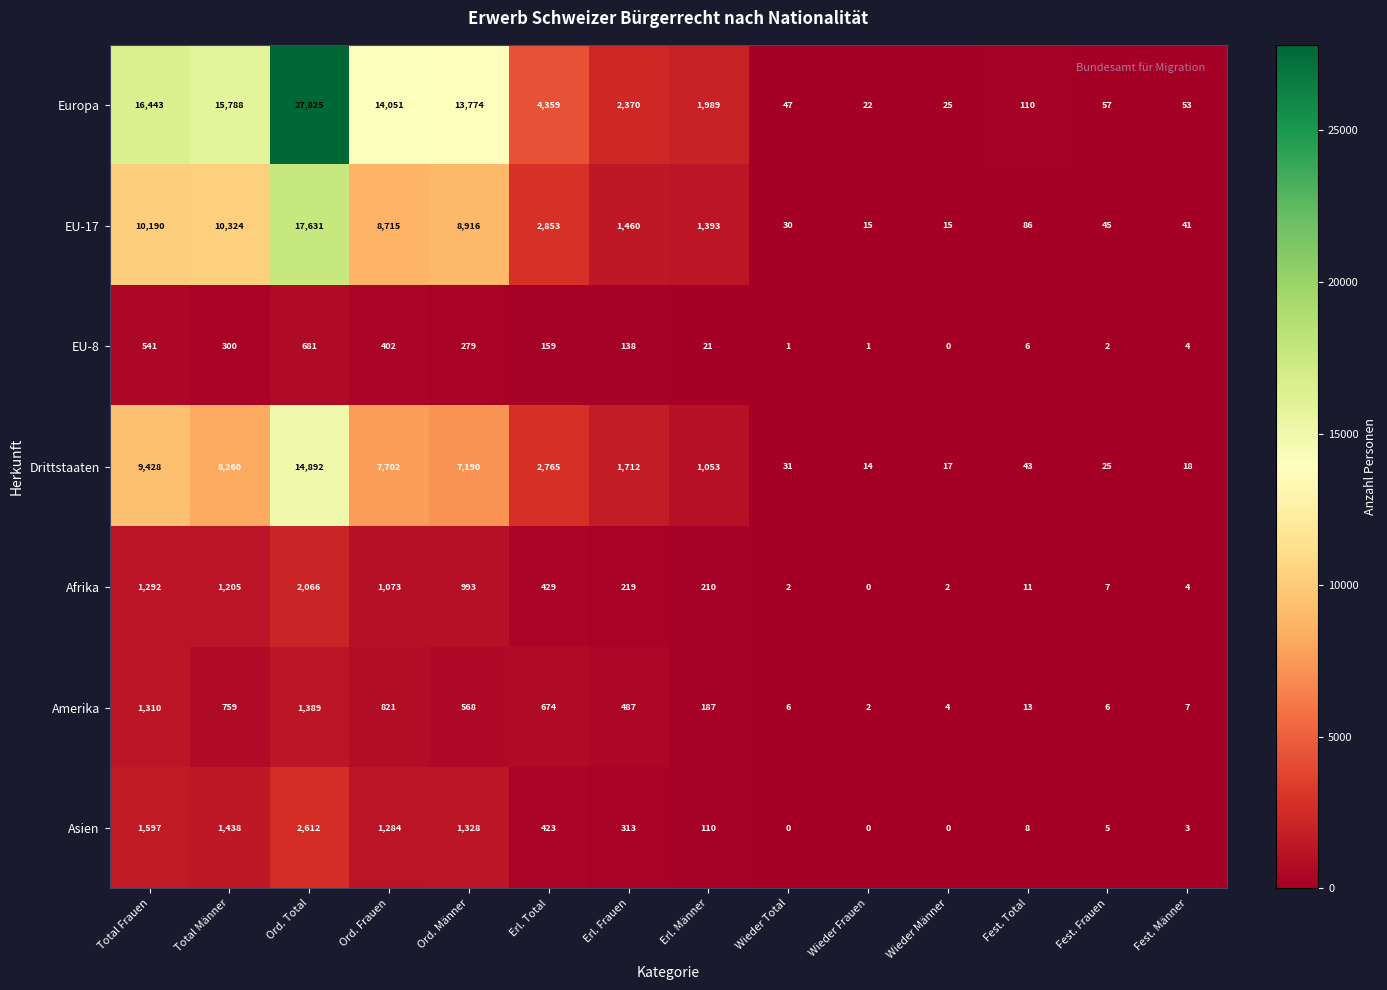

What is the average value of the EU-17 series?

4408